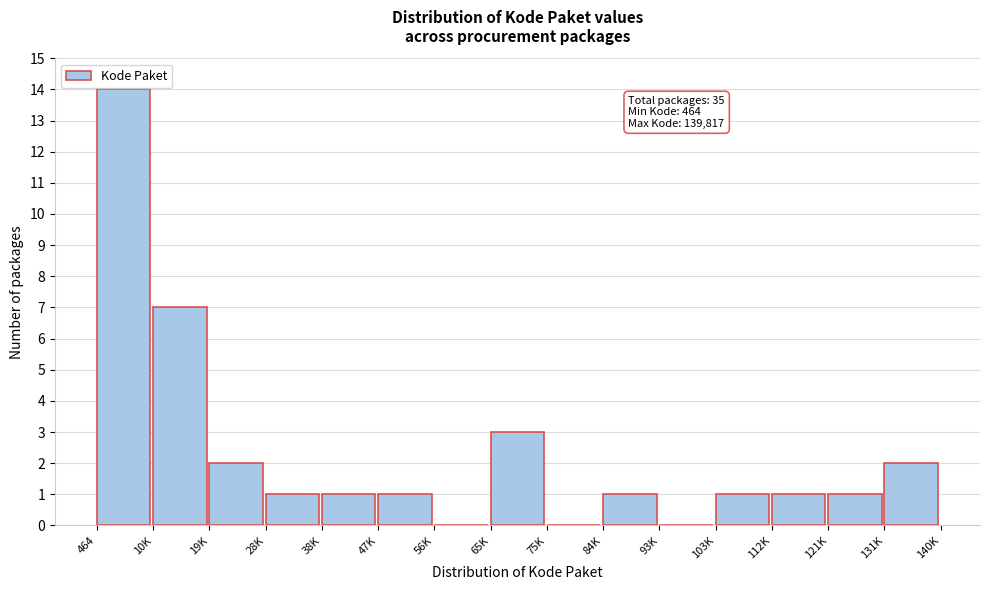

Reading left to right, list all the values displayed in this chart.

464=14	10K=7	19K=2	28K=1	38K=1	47K=1	56K=0	65K=3	75K=0	84K=1	93K=0	103K=1	112K=1	121K=1	131K=2